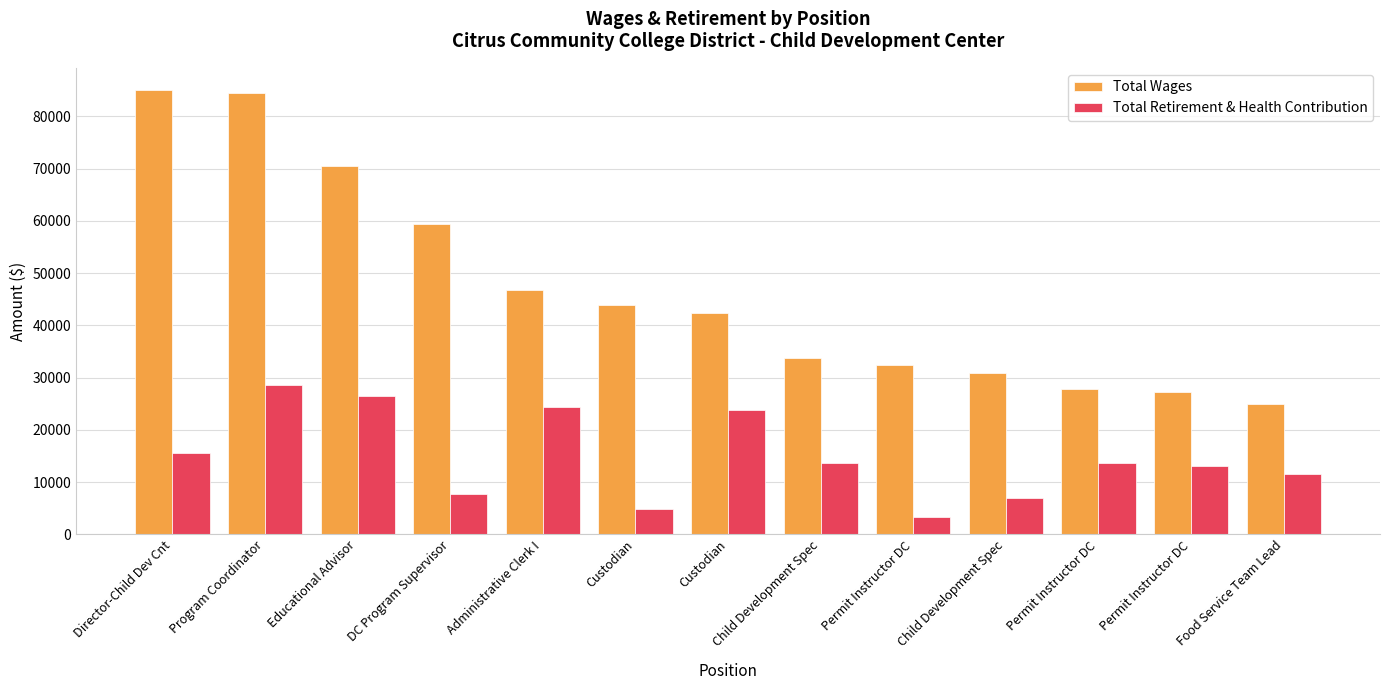

Does the chart contain any negative values?

No